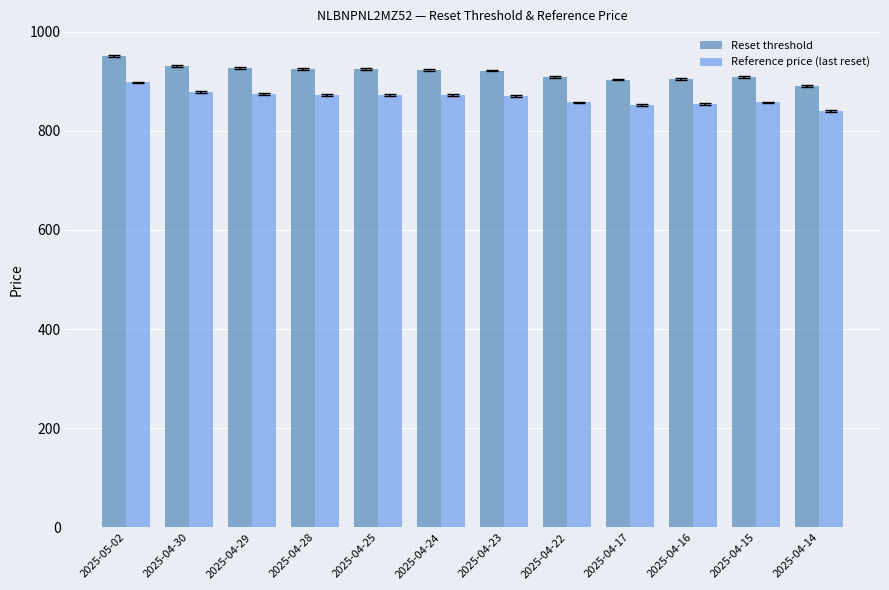

At which category is the sum across all series the highest?

2025-05-02